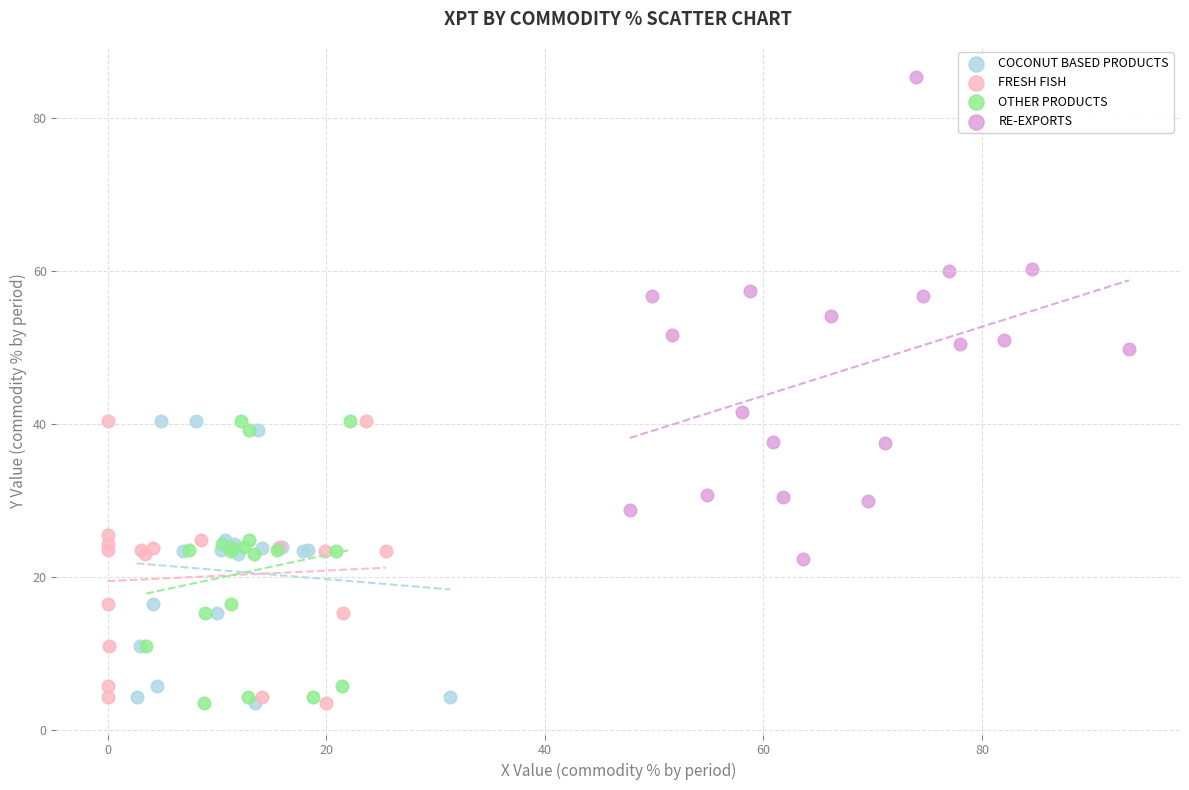

Which series contains the highest Y value?

RE-EXPORTS